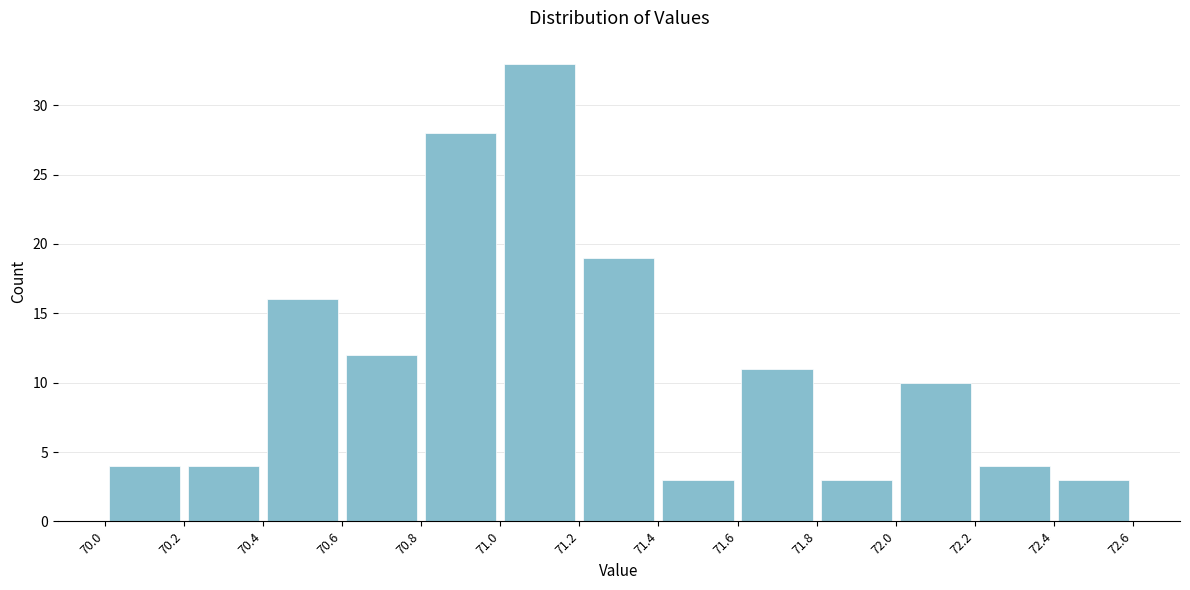

Over which range of the x-axis is the bar tallest?

71.0 to 71.2